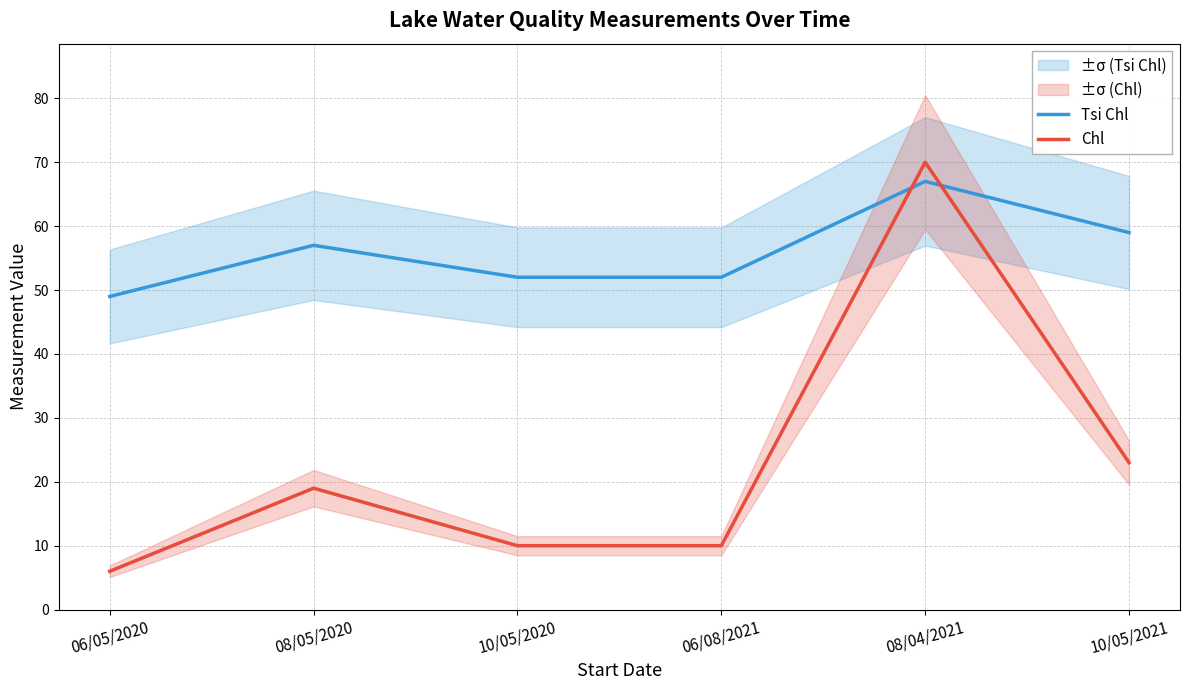

At 10/05/2020, list the series in order from largest to smallest.

Tsi Chl, Chl